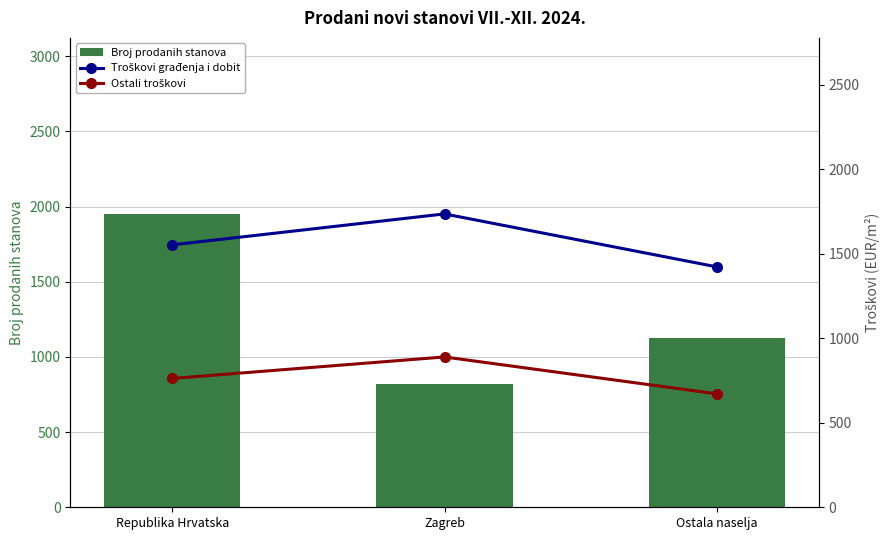

Rank the categories by Broj prodanih stanova value from highest to lowest.

Republika Hrvatska, Ostala naselja, Zagreb